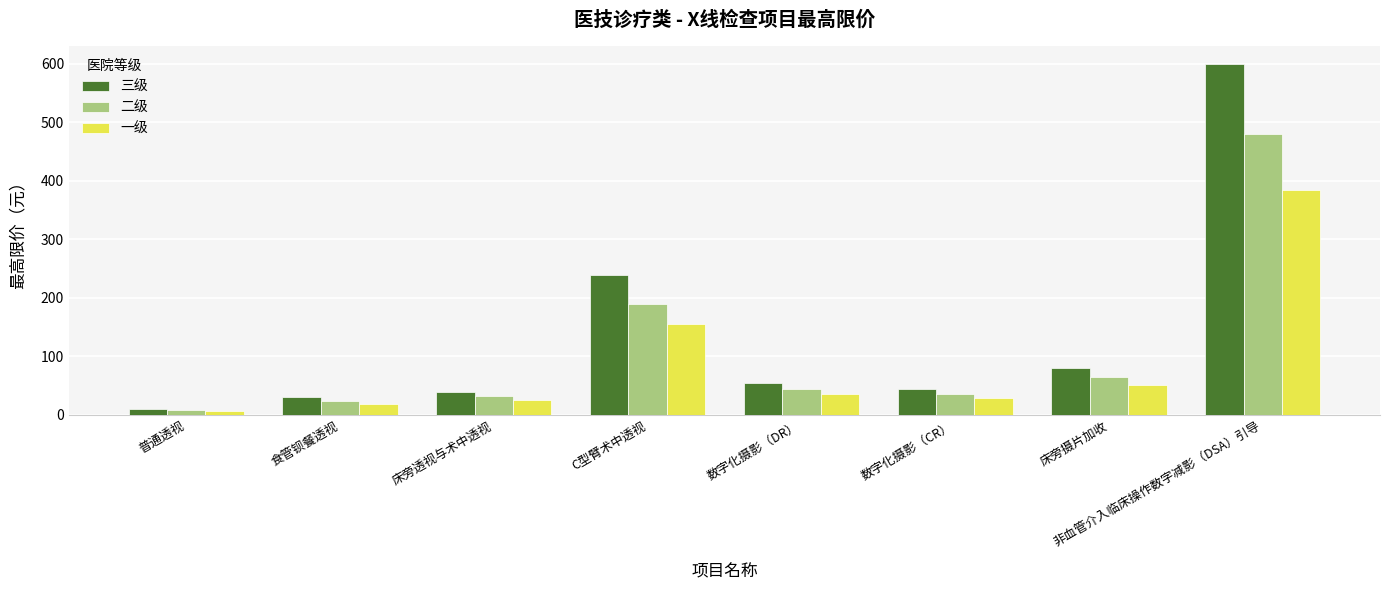

What is the minimum value for 二级?

8.0